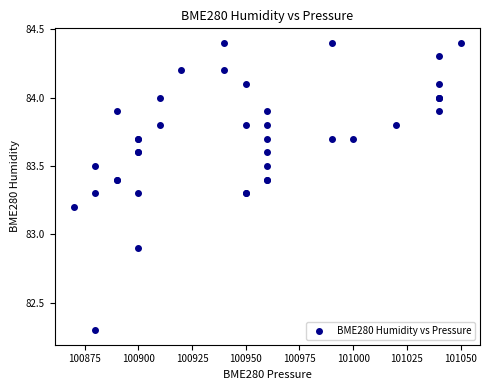

What Y value in the scatter plot is closest to 83?

82.9